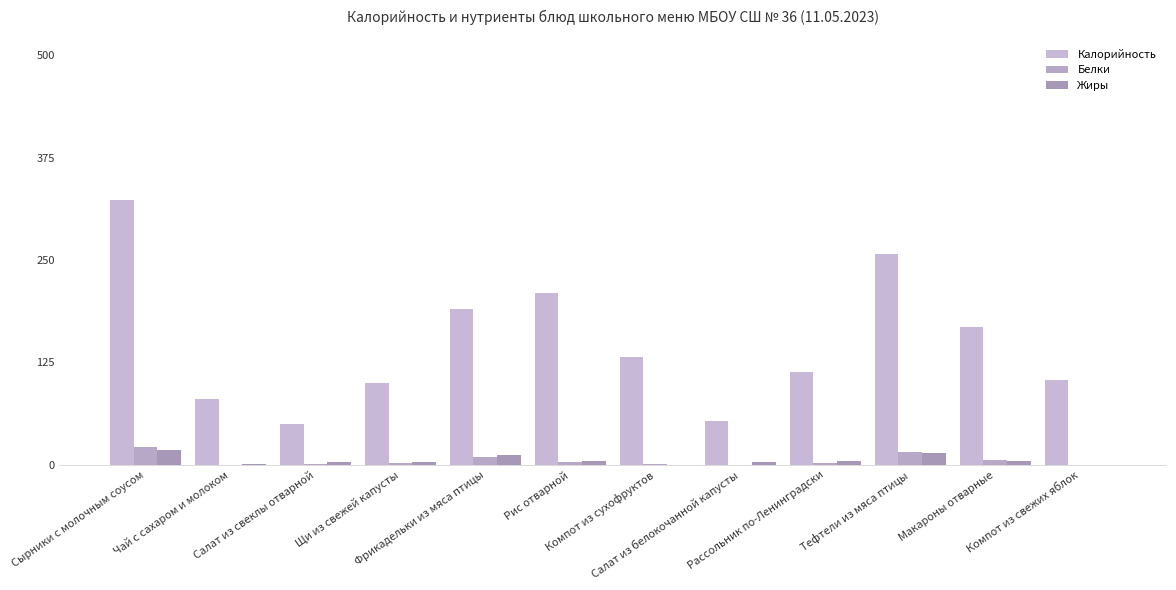

Are the bars grouped side by side (vs. stacked)?

Yes